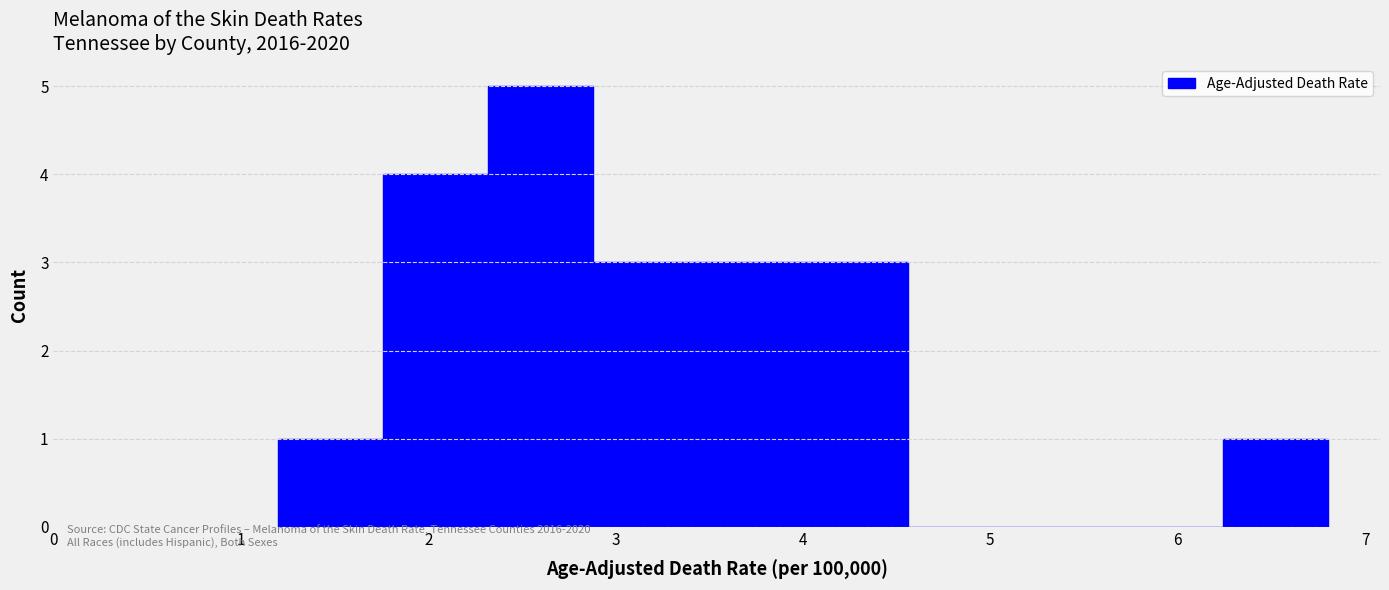

Reading left to right, transcribe this chart: for each bar, give the range it covers on the x-axis and its height. Neither the bar edges nor the heights are printed on the chart, so give them approximately, as read against the axes.

1.20 to 1.76: 1
1.76 to 2.32: 4
2.32 to 2.88: 5
2.88 to 3.44: 3
3.44 to 4.00: 3
4.00 to 4.56: 3
4.56 to 5.12: 0
5.12 to 5.68: 0
5.68 to 6.24: 0
6.24 to 6.80: 1